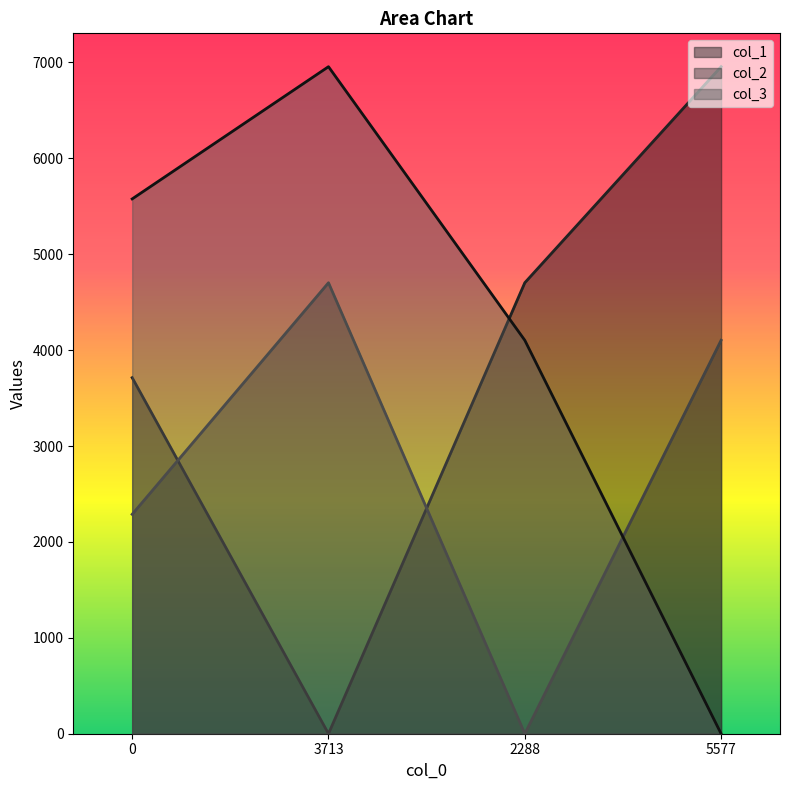

Between 0 and 5577, which series saw the biggest shift?

col_3